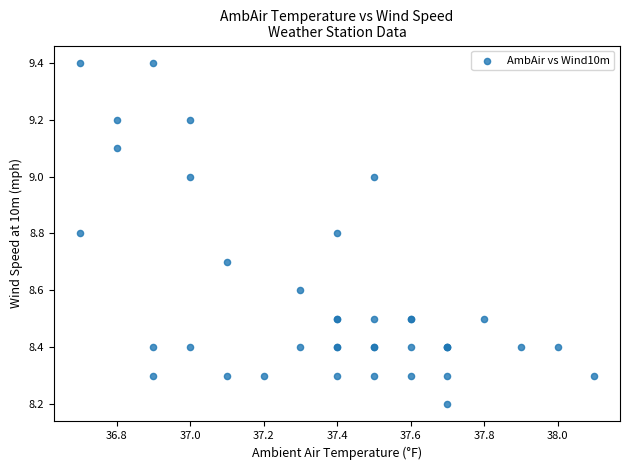

What Y value in the scatter plot is closest to 8?

8.2